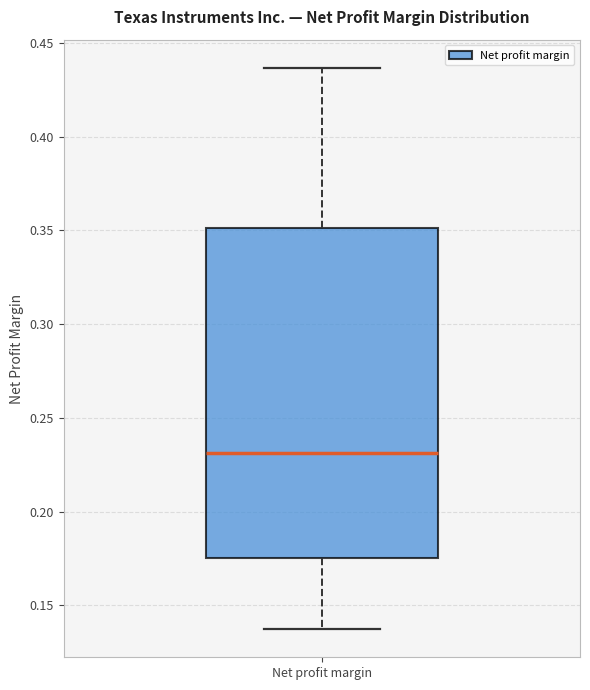

Transcribe this box plot: give where the median line is, the range the box spans, and where the two whiskers end, as read against the y-axis. The values are not printed on the chart, so give them approximately, as read against the axis.

median 0.230, box 0.175 to 0.350, whiskers 0.135 to 0.435